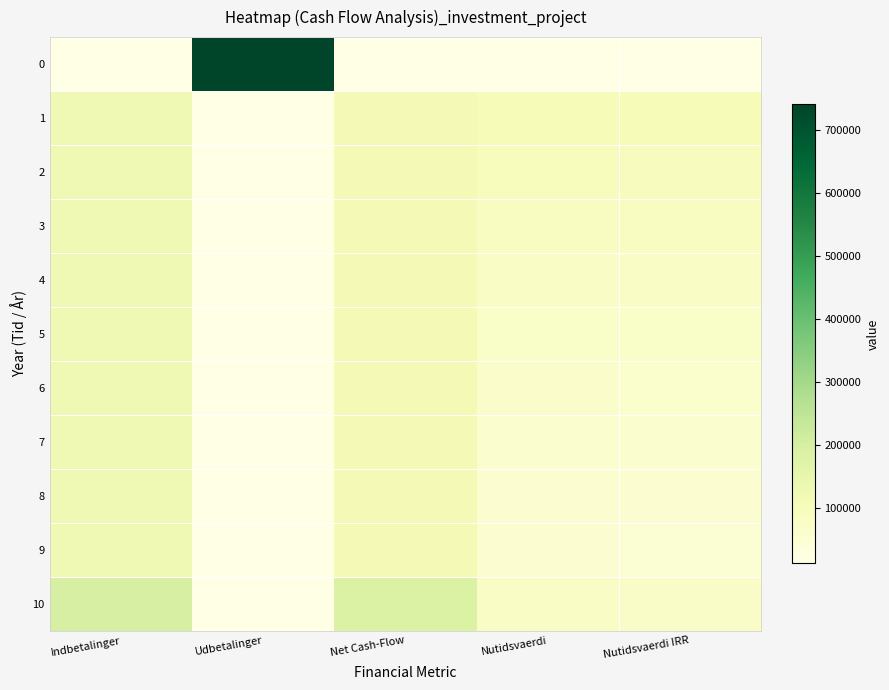

Rank the series at Nutidsvaerdi from lowest to highest value.

0, 9, 8, 7, 6, 5, 10, 4, 3, 2, 1